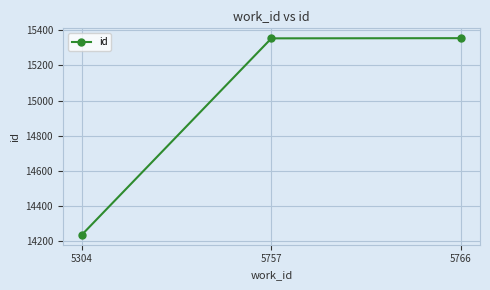

What is the minimum value shown in the chart?

14237